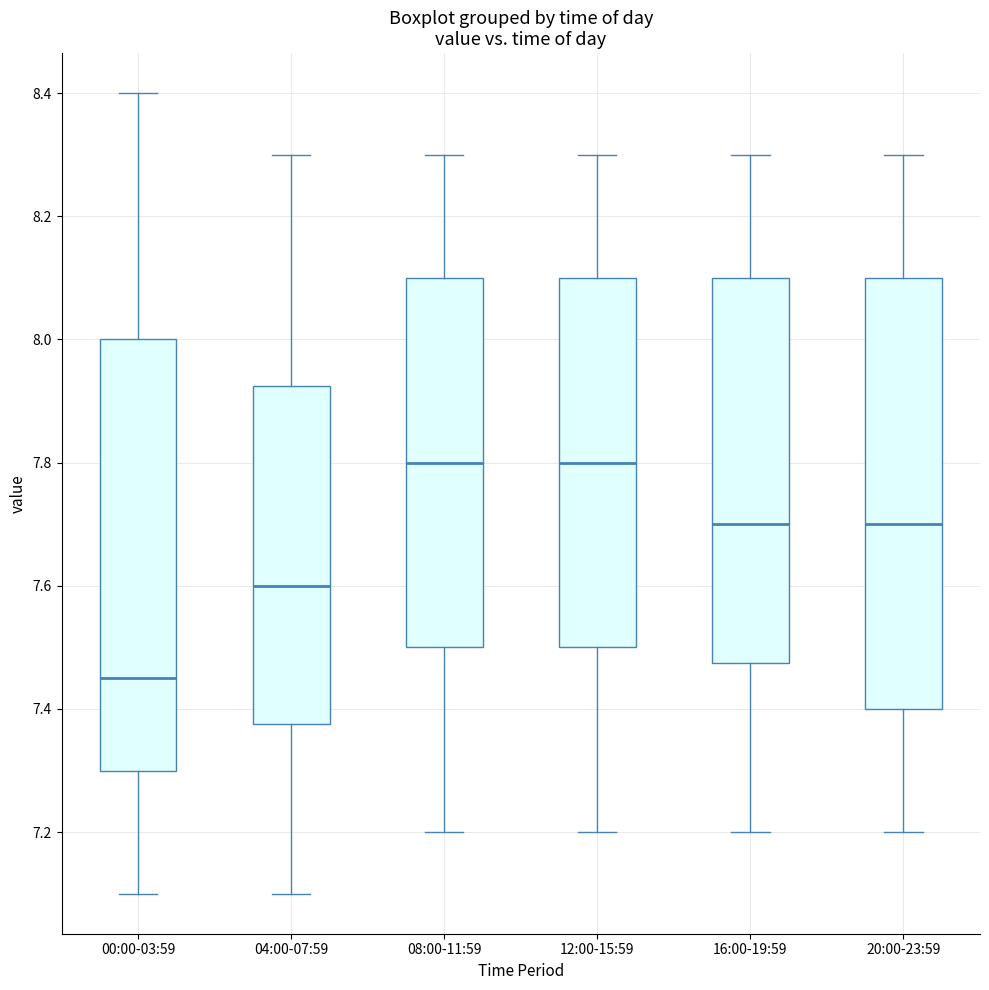

Which box's median line is the lowest?

00:00-03:59